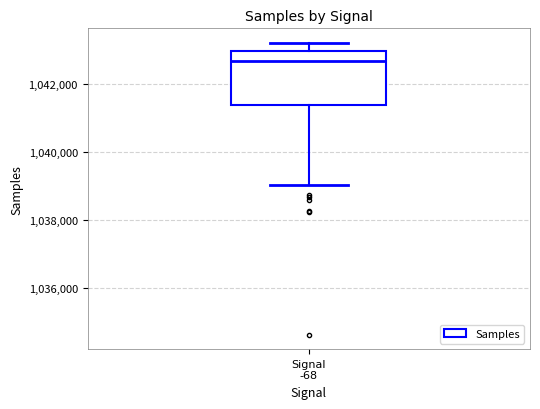

Read this box plot against the y-axis: the position of the median line, the range covered by the box, and the ends of both whiskers. The values are not printed on the chart, so give them approximately, as read against the axis.

median 1042600, box 1041400 to 1043000, whiskers 1039000 to 1043200